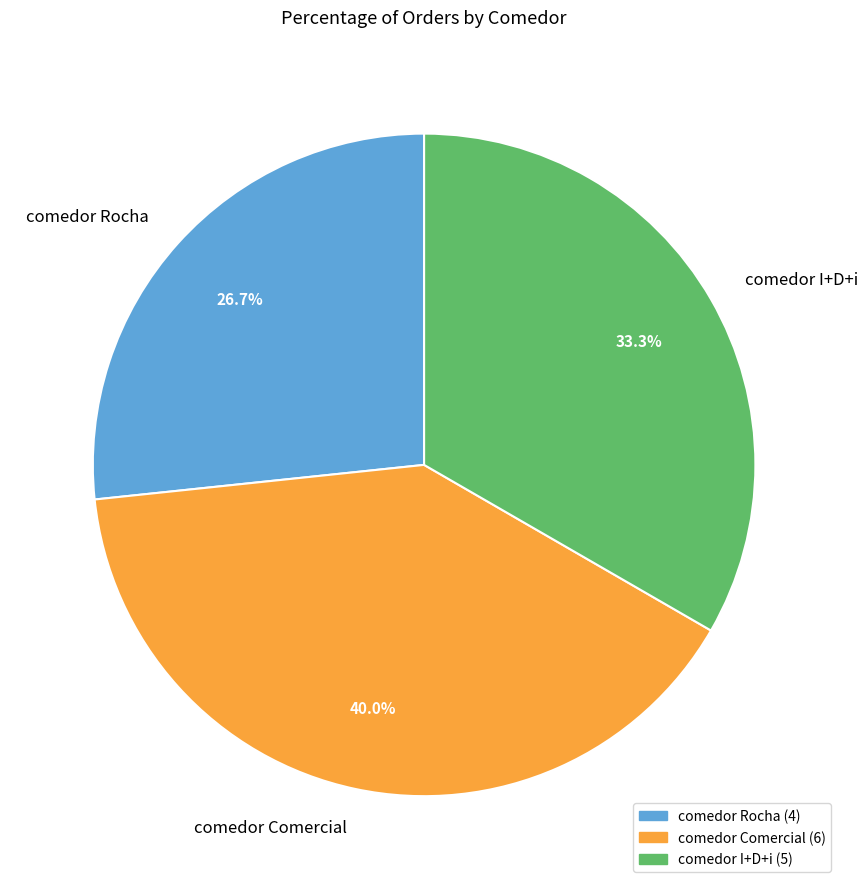

What is the smallest slice in the pie chart?

comedor Rocha